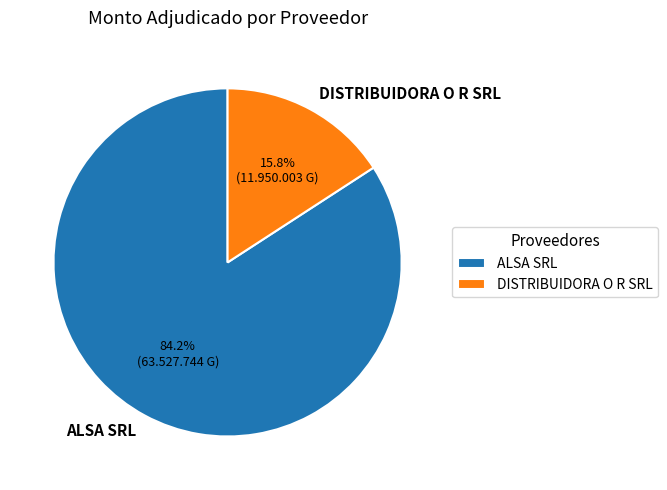

To the nearest percent, what portion does DISTRIBUIDORA O R SRL represent?

16%